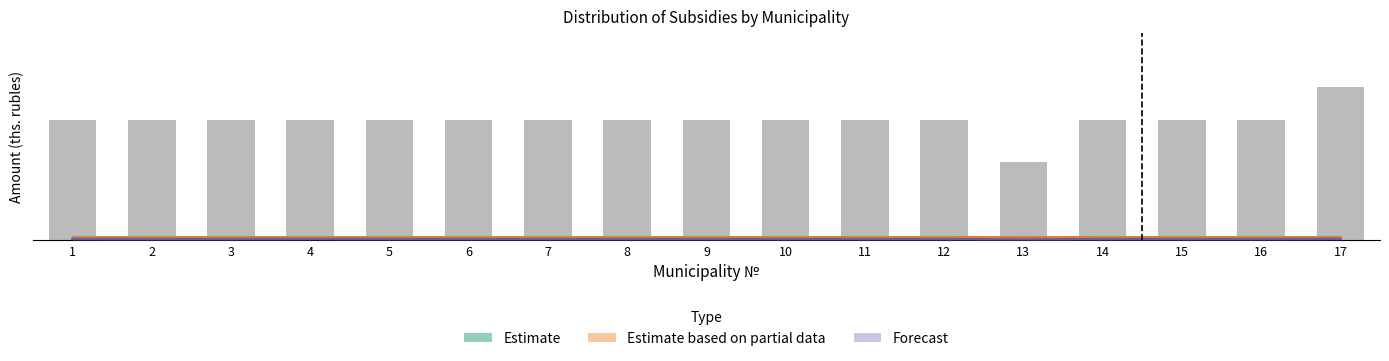

Does the chart contain stacked bars?

No